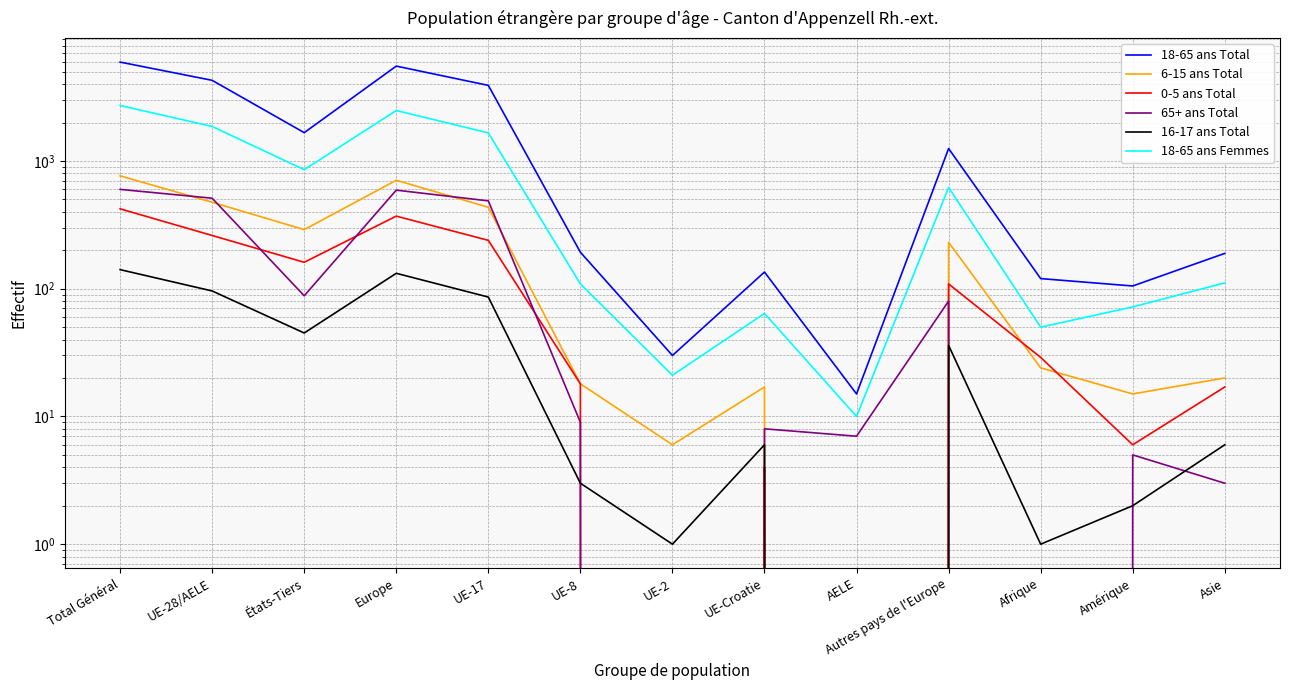

What is the difference between the maximum and minimum values in the 18-65 ans Femmes series?

2707